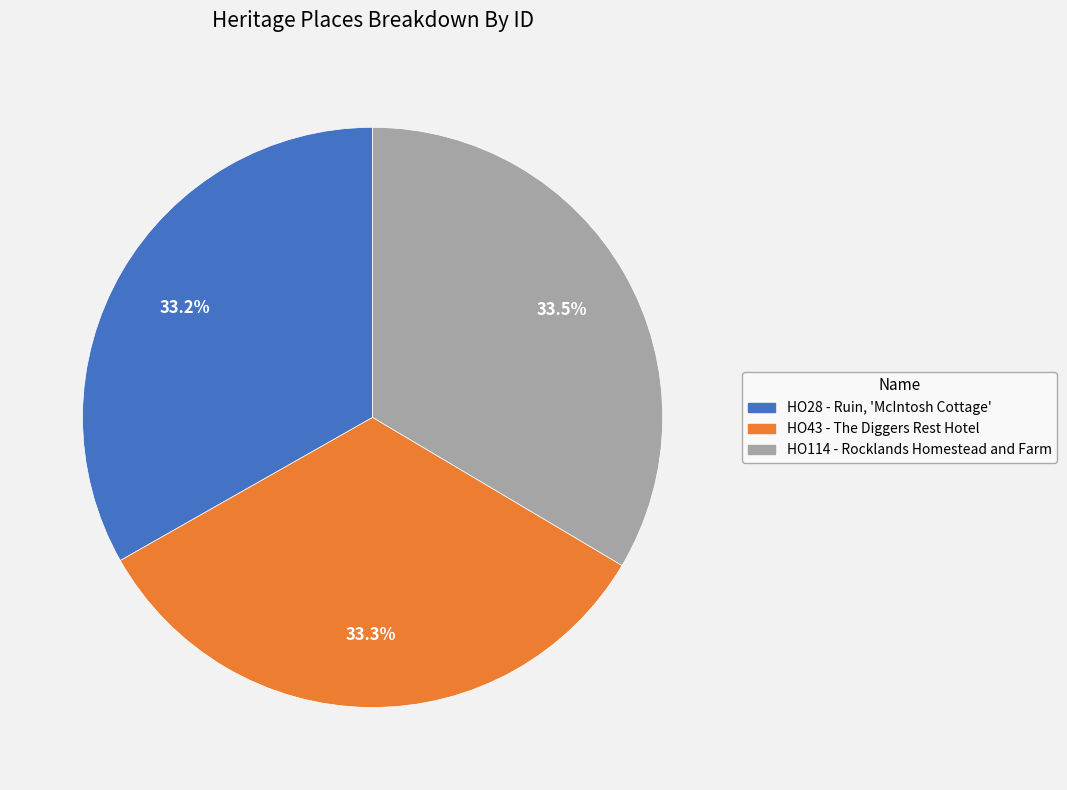

Approximately how many times larger is the value at HO114 - Rocklands Homestead and Farm compared to HO43 - The Diggers Rest Hotel?

1.0